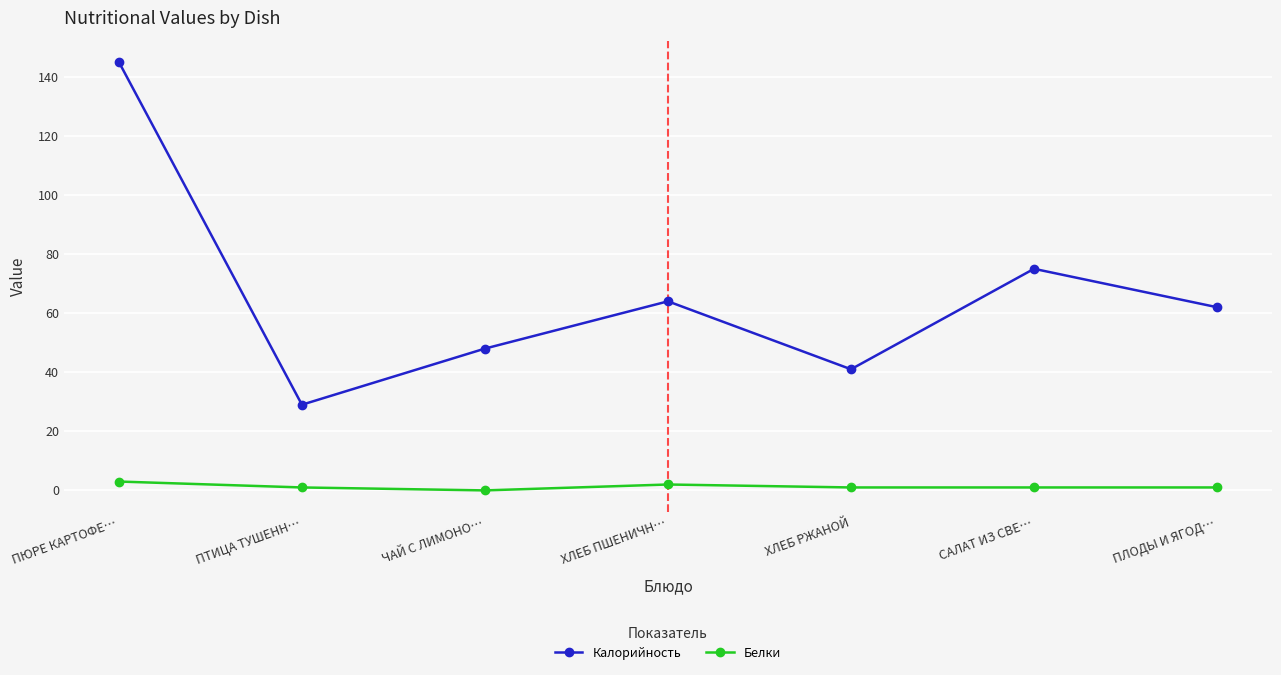

What is the difference between the maximum and minimum values in the Калорийность series?

116